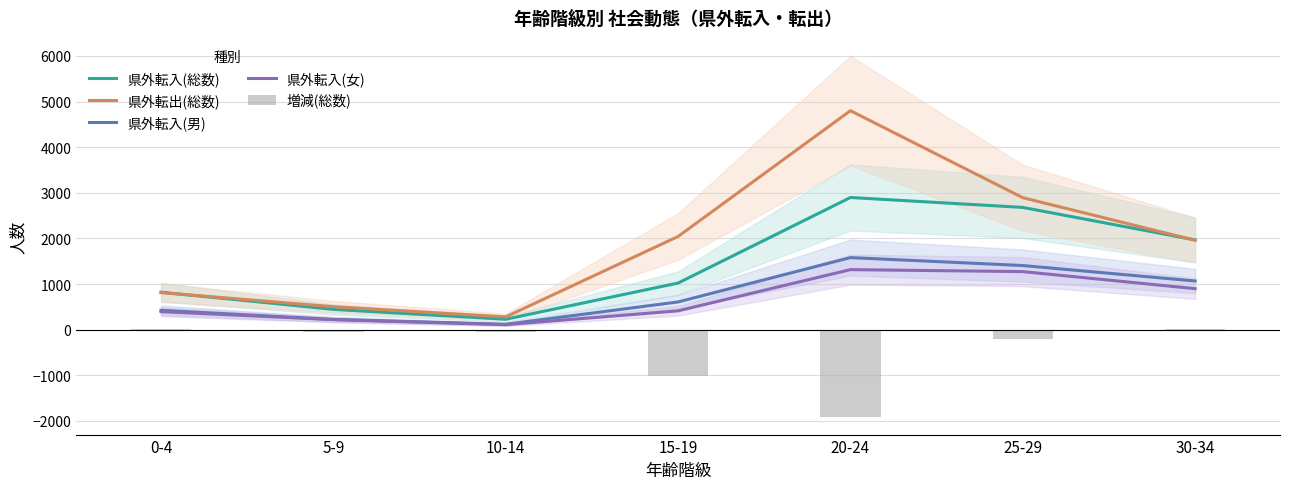

At which label is 県外転出(総数) closest to 2541?

25-29